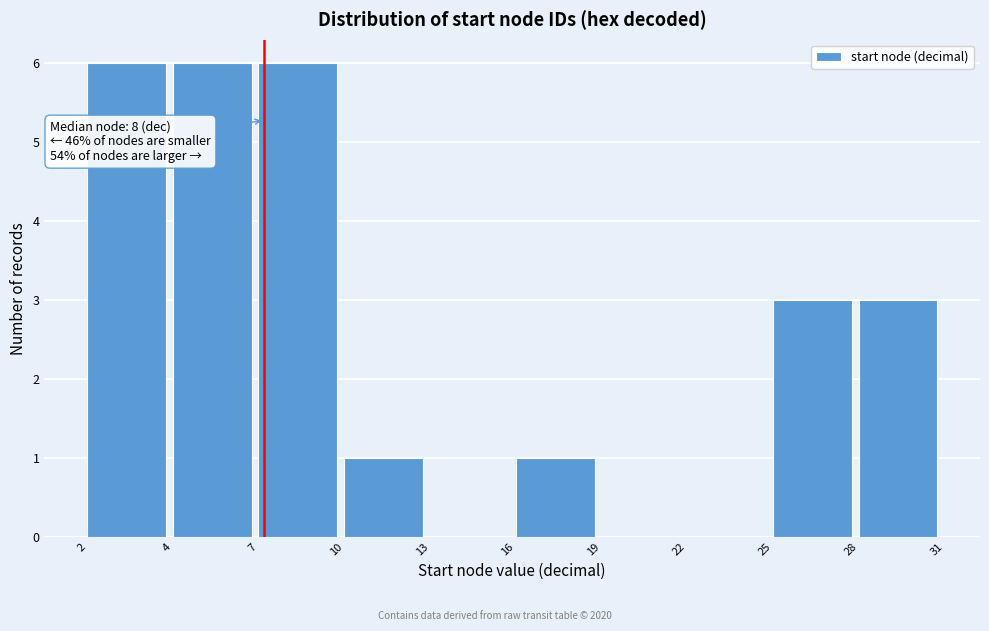

Reading right to left, what are all the values shown in this chart?

28=3	25=3	22=0	19=0	16=1	13=0	10=1	7=6	4=6	2=6